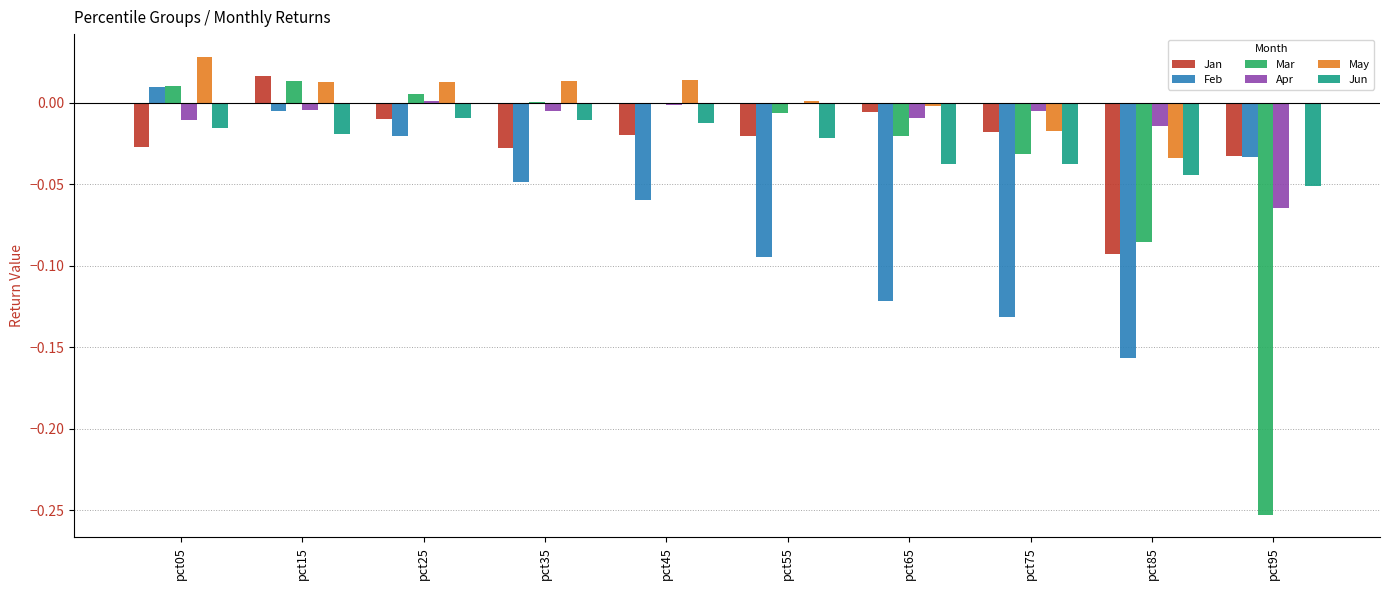

Which category has the highest value across all series?

pct05